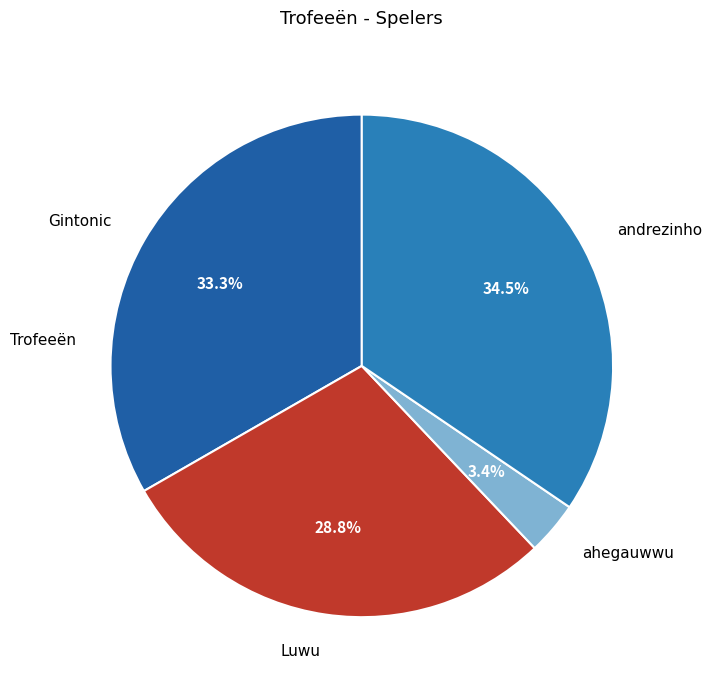

Is there a majority slice in this chart?

No